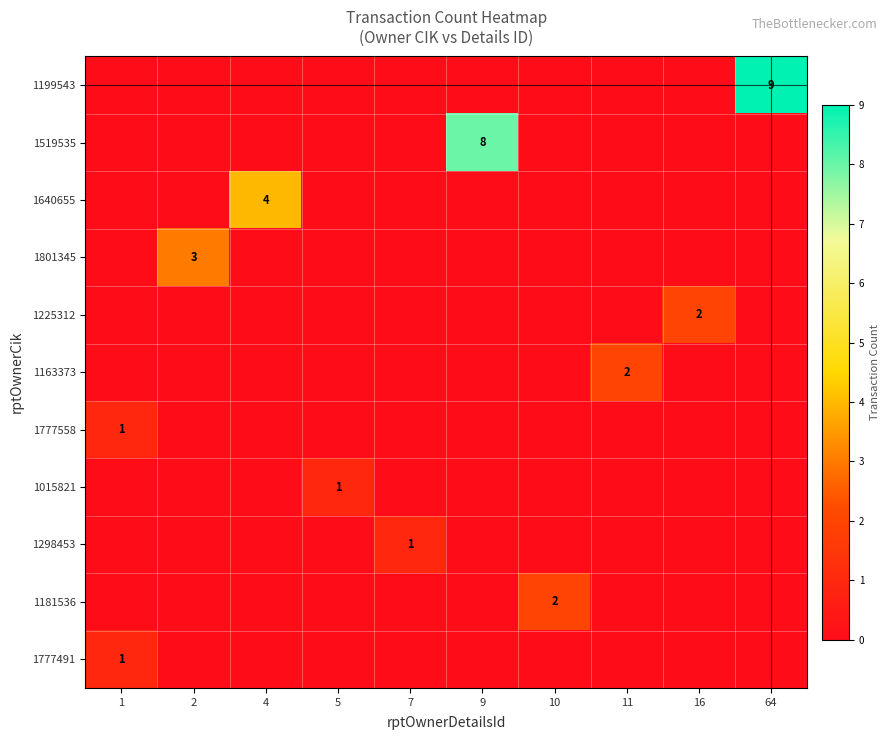

Which category has the highest value across all series?

64